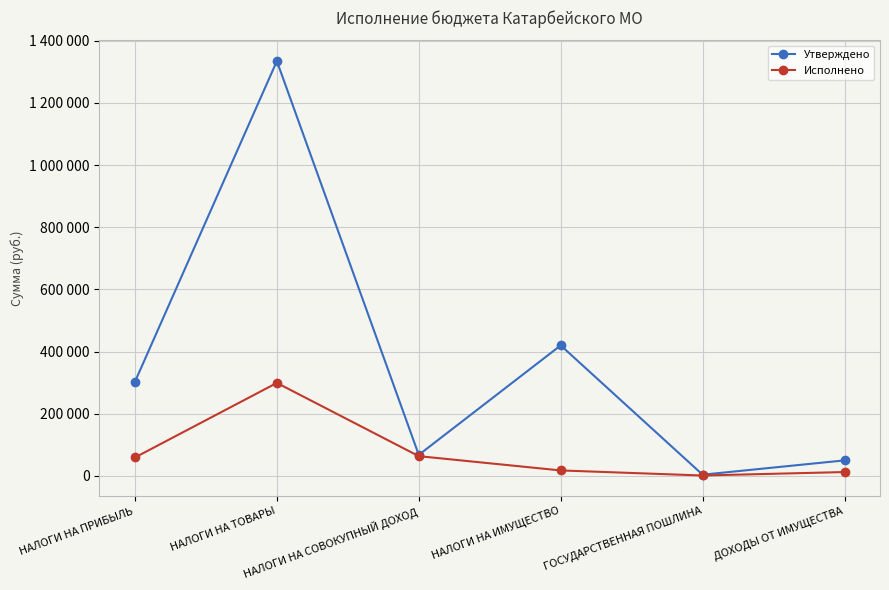

Which category has the lowest value in the Утверждено series?

ГОСУДАРСТВЕННАЯ ПОШЛИНА